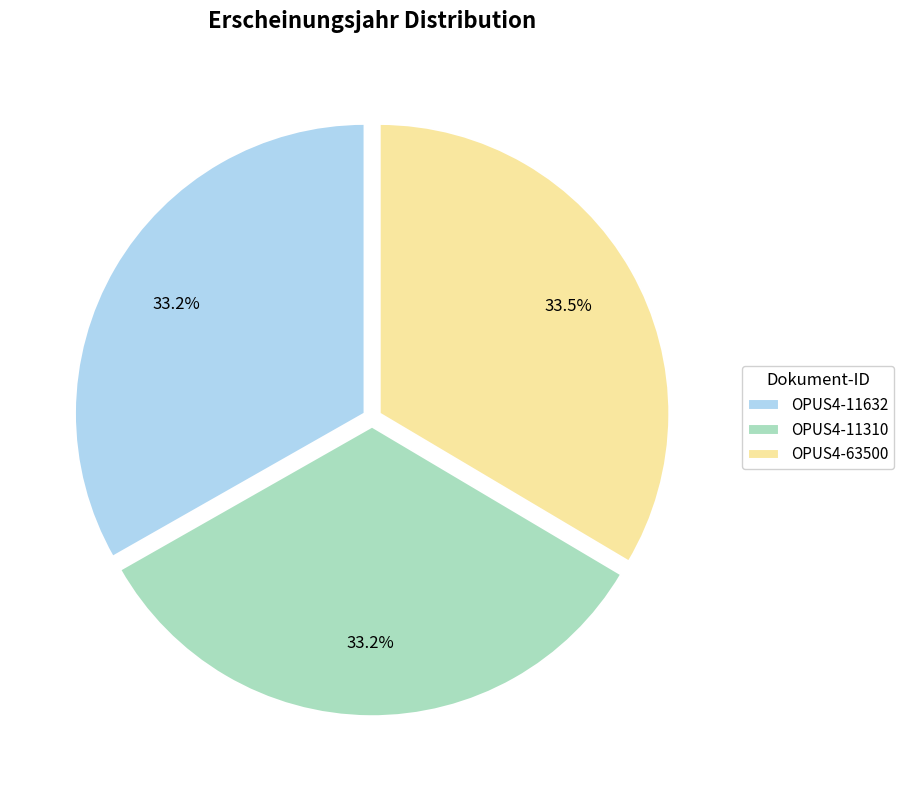

To the nearest percent, what portion does OPUS4-11632 represent?

33%